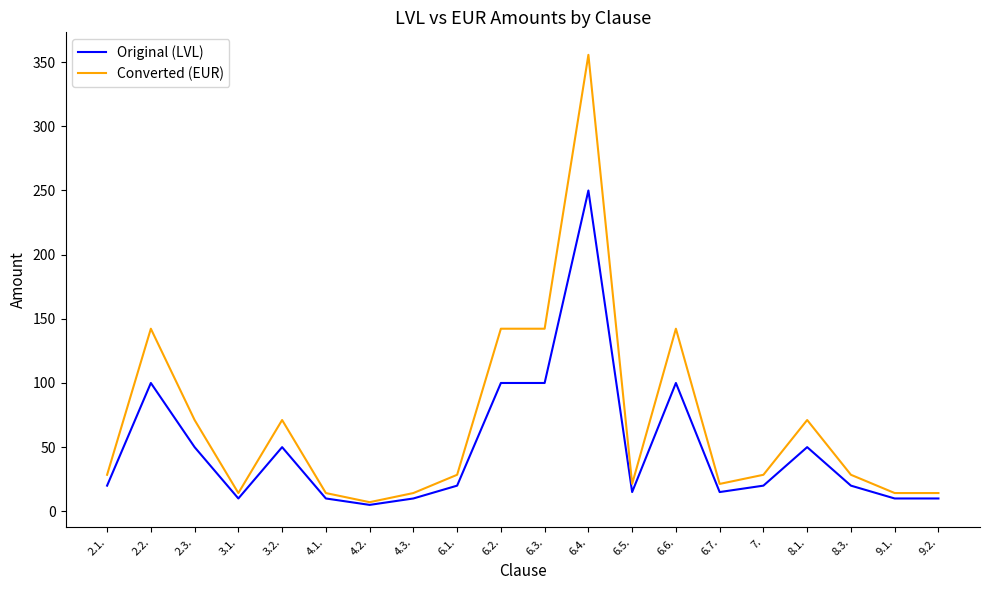

Which series has the widest spread of values?

Converted (EUR)